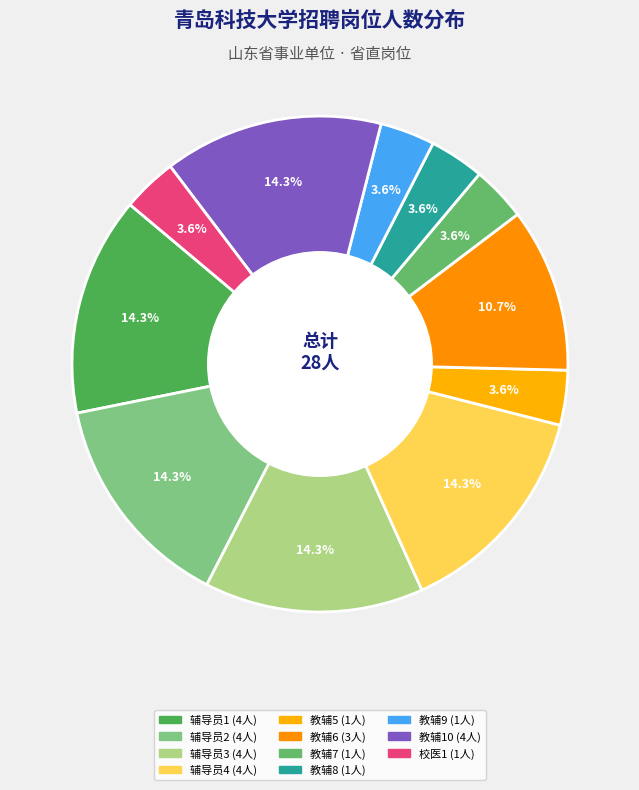

Which category has the smallest portion of the pie?

教辅5